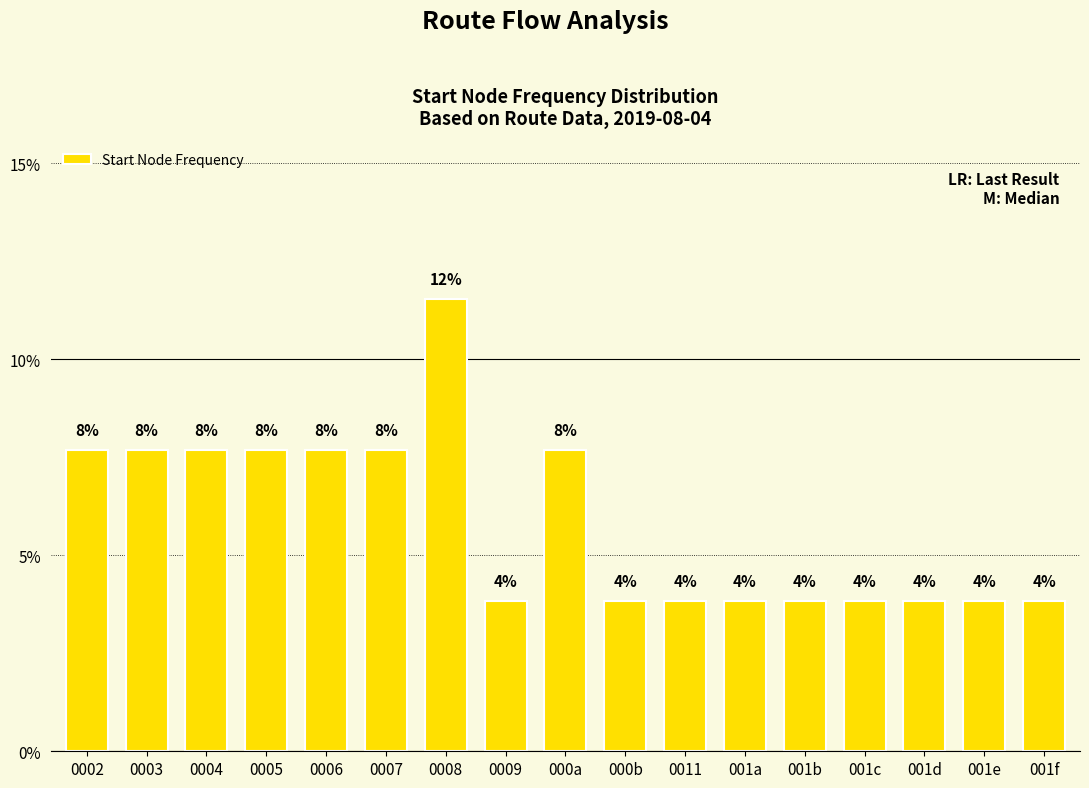

Does the chart contain any negative values?

No